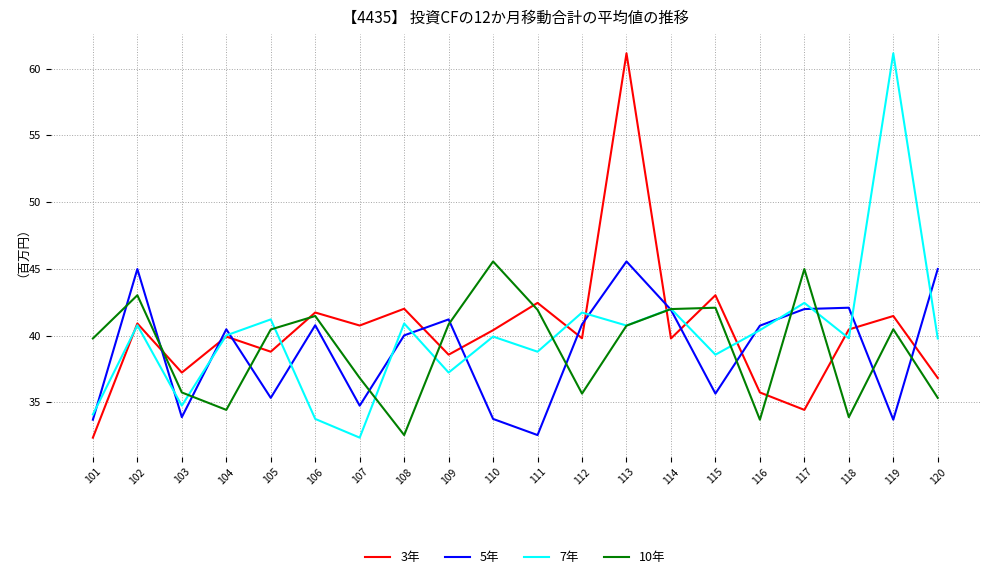

What is the lowest value of the 3年 series?

32.4